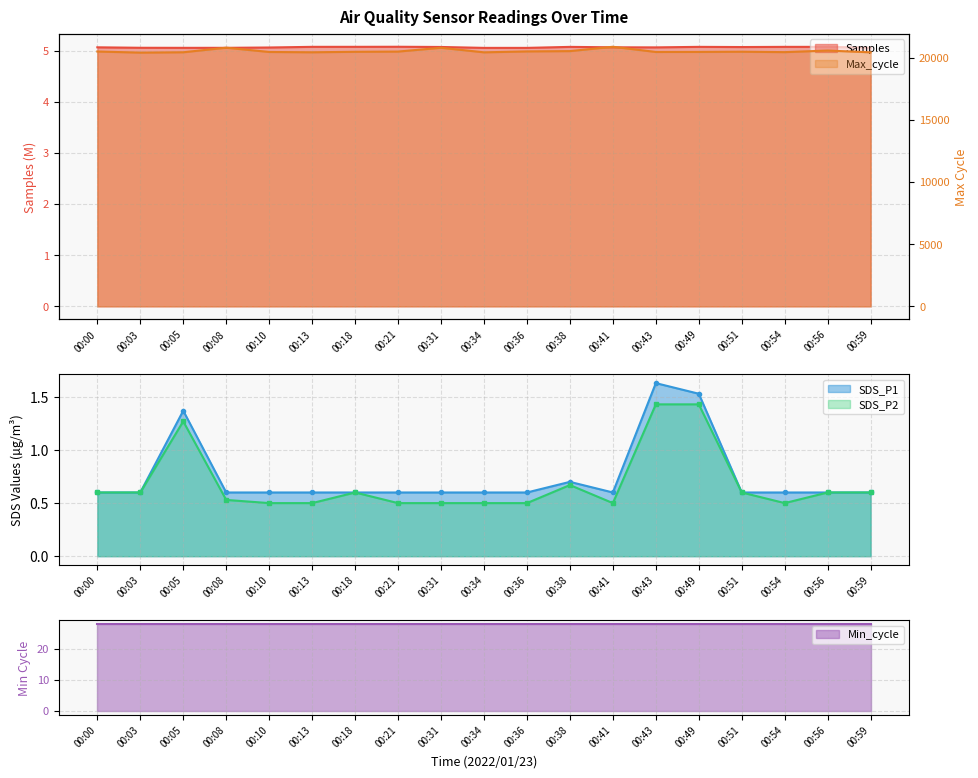

Where is the first local maximum for SDS_P1?

00:05